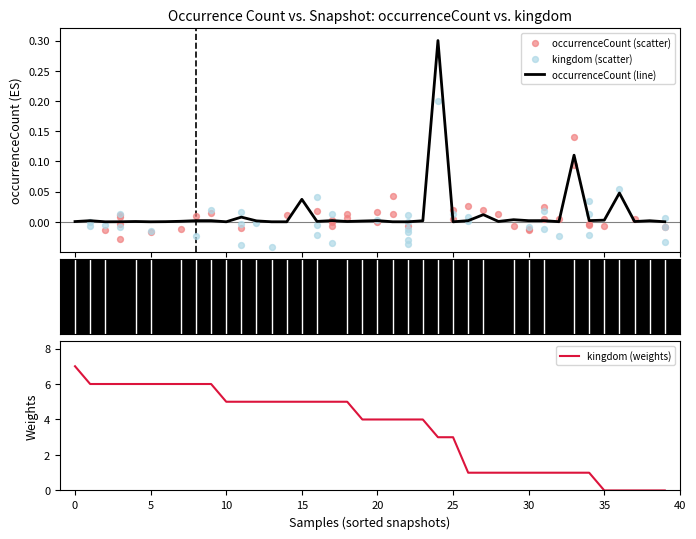

Which series has the largest Y range (max minus min)?

kingdom (weights)